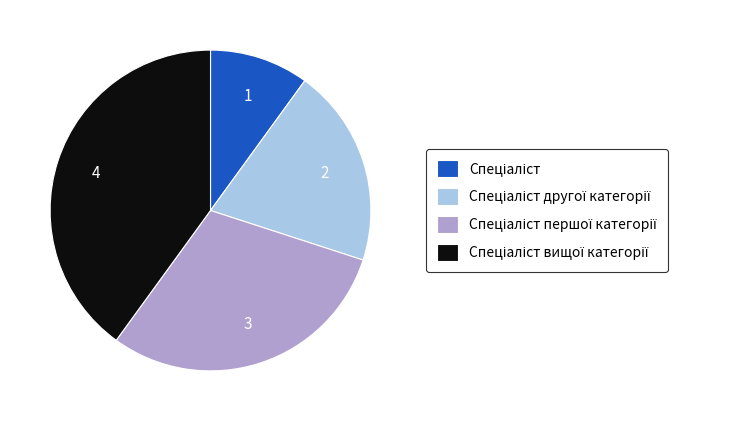

Is there a majority slice in this chart?

No